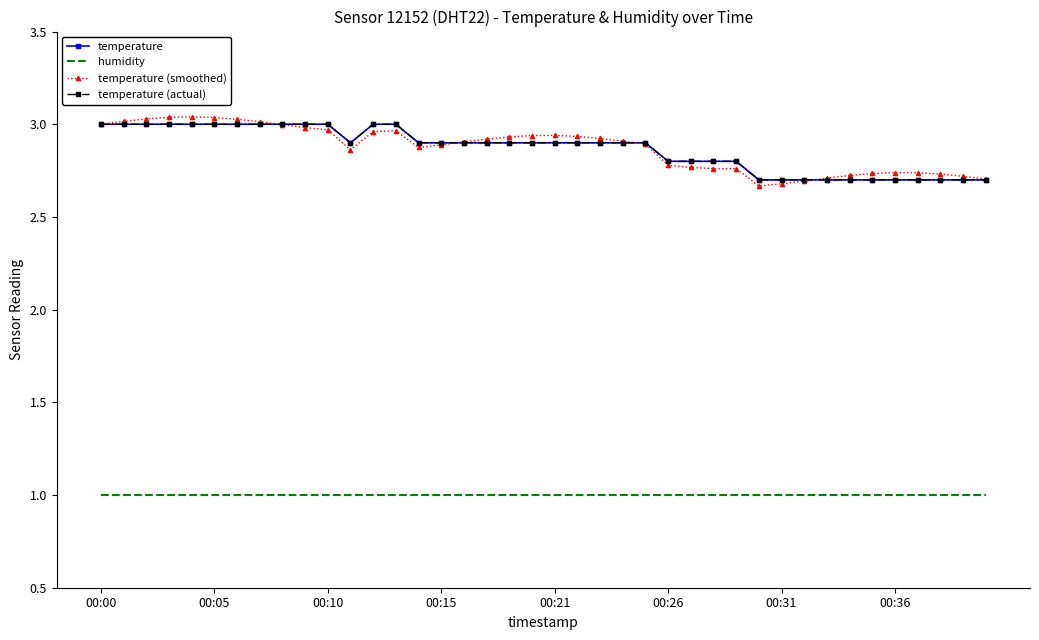

At which category does temperature reach its first local valley?

11